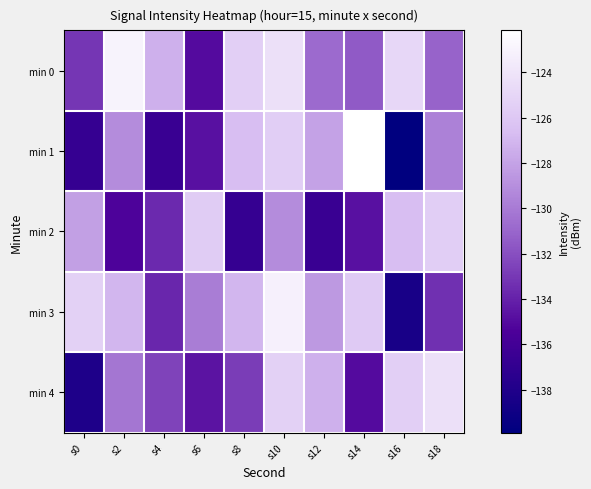

Which series has the largest total across all categories?

min 0